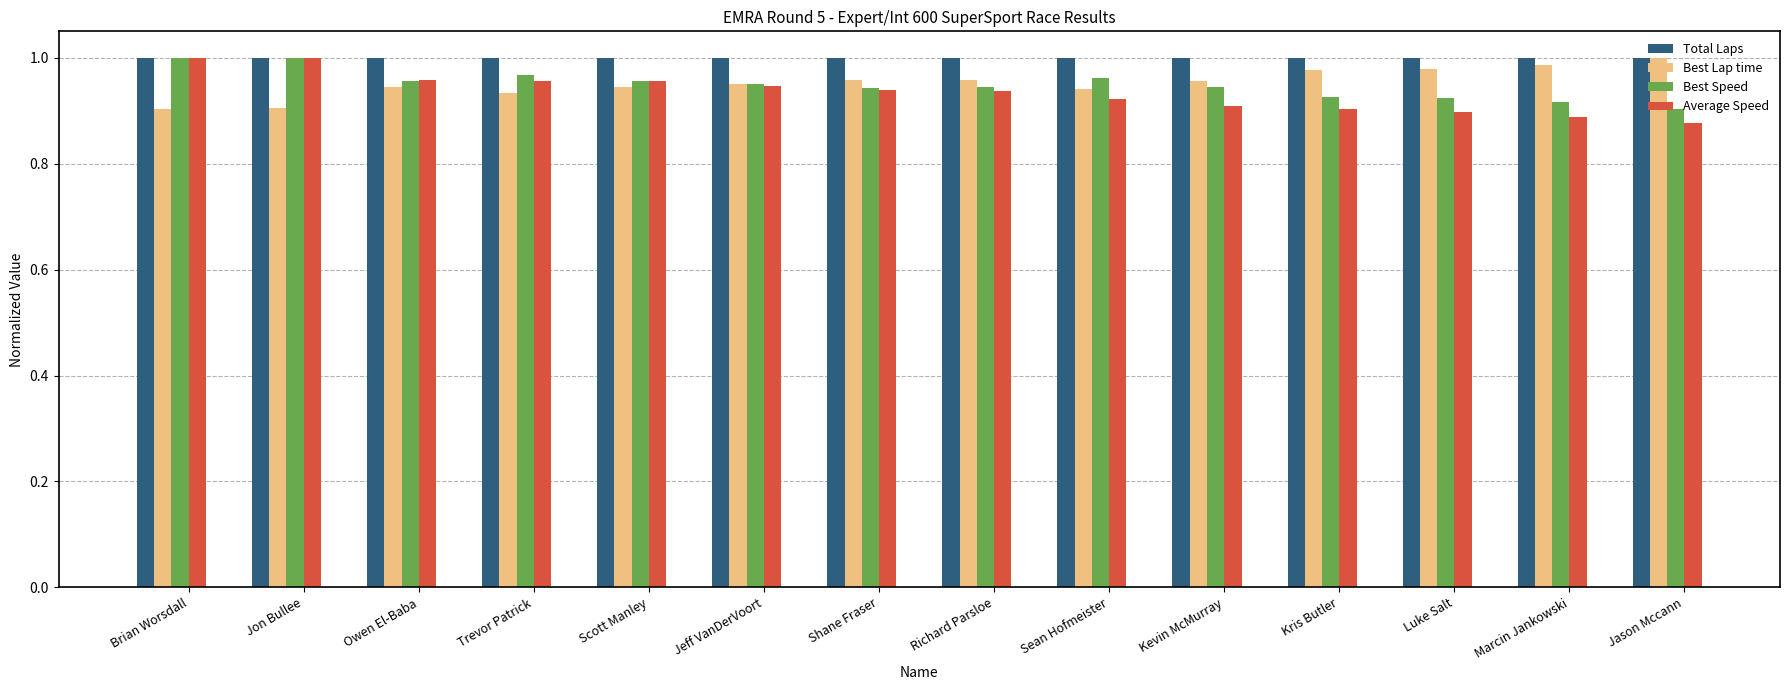

What is the sum of the Best Lap time values at Shane Fraser and Luke Salt?

1.9